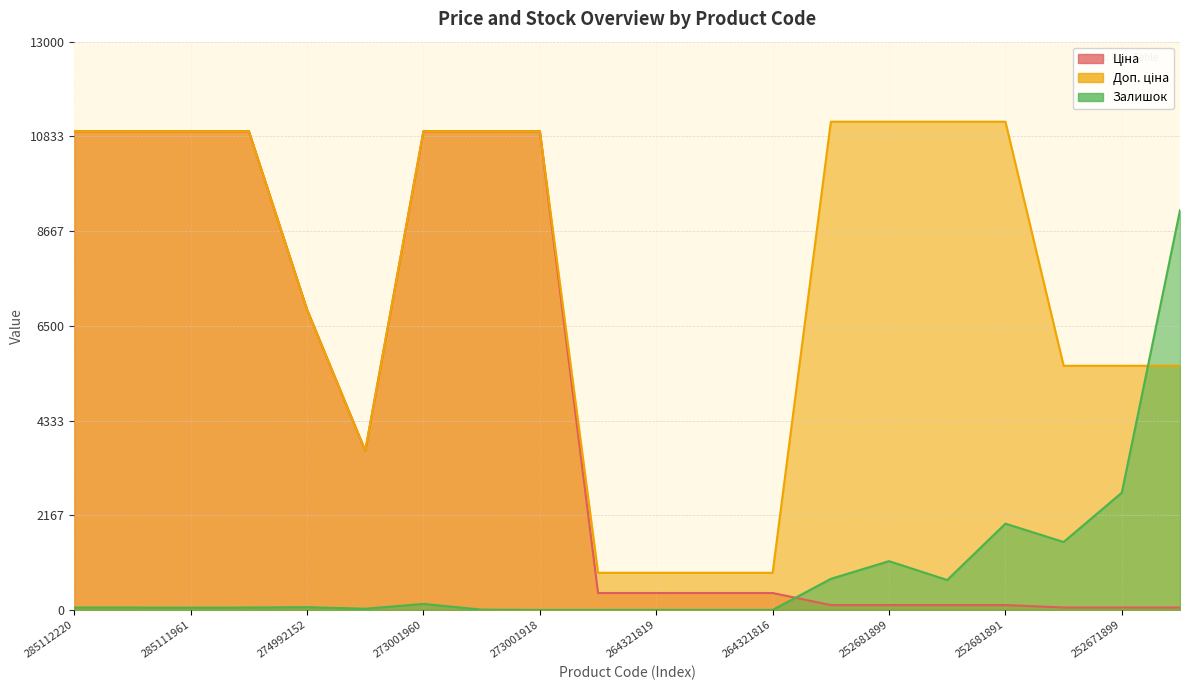

Reading right to left, extract all data points from this chart.

Ціна: 55.9	55.9	55.9	111.7	111.7	111.7	111.7	386.9	386.9	386.9	386.9	10952.0	10952.0	10952.0	3640.8	6869.4	10952.0	10952.0	10952.0	10952.0
Доп. ціна: 5585.0	5585.0	5585.0	11169.0	11169.0	11169.0	11169.0	849.0	849.0	849.0	849.0	10952.0	10952.0	10952.0	3641.0	6869.4	10952.0	10952.0	10952.0	10952.0
Залишок: 9144.0	2682.0	1554.0	1974.0	684.0	1116.0	711.0	0.0	0.0	0.0	0.0	0.0	6.0	138.0	27.0	63.0	54.0	51.0	54.0	54.0